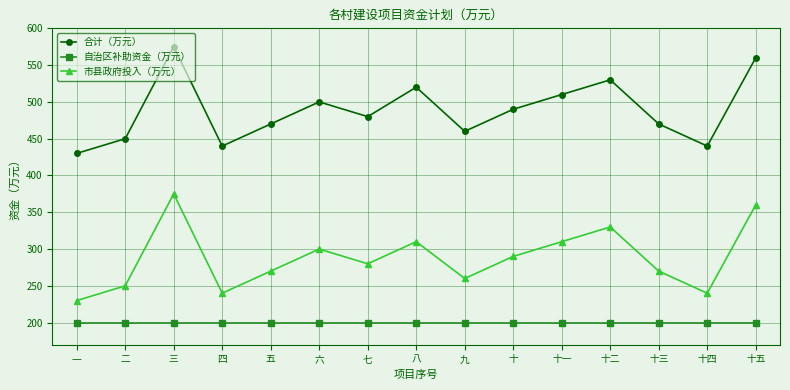

The 合计（万元） series shows 810 at 七. True or false?

False